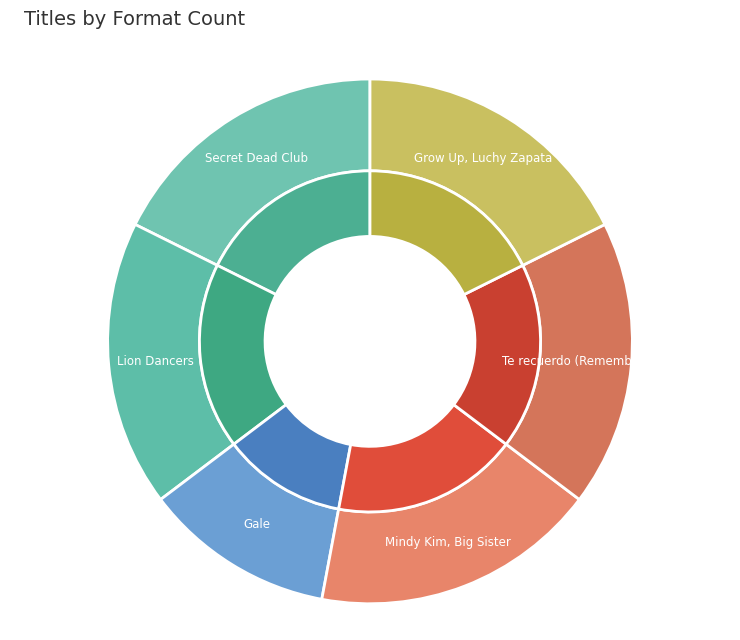

Which has a higher value, Gale or Grow Up, Luchy Zapata?

Grow Up, Luchy Zapata